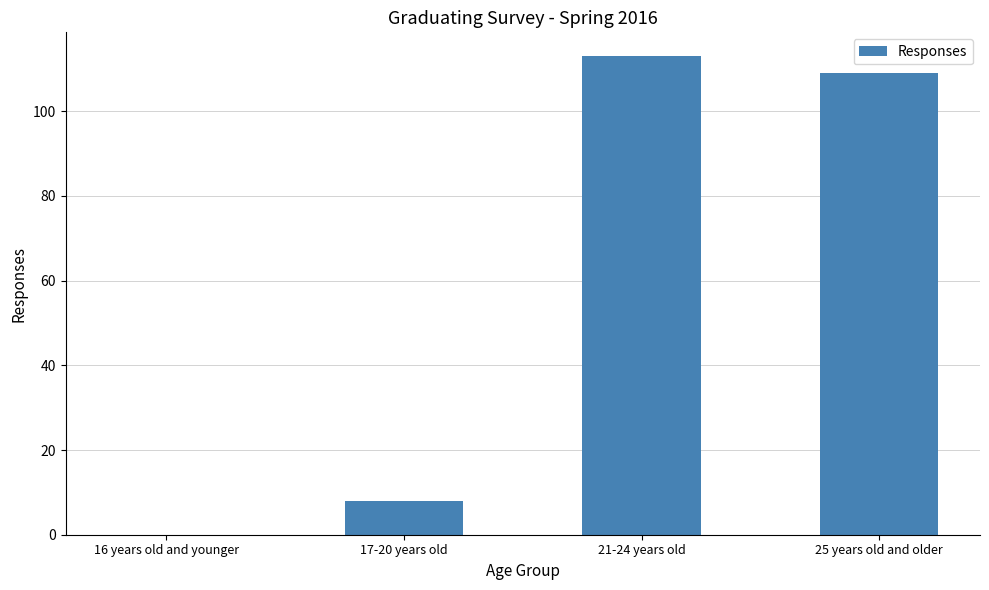

At which label does the data first exceed 109?

21-24 years old